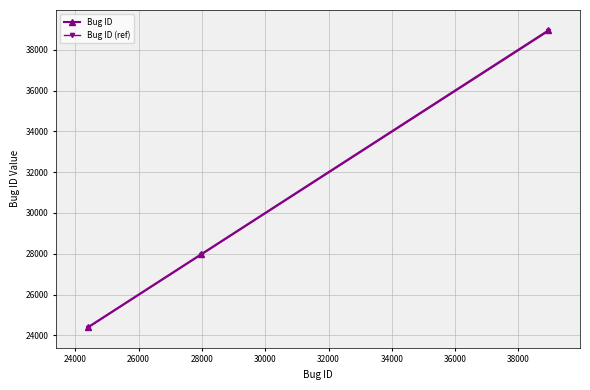

What is the value of the Bug ID point at the 1st from the left?

24391.0